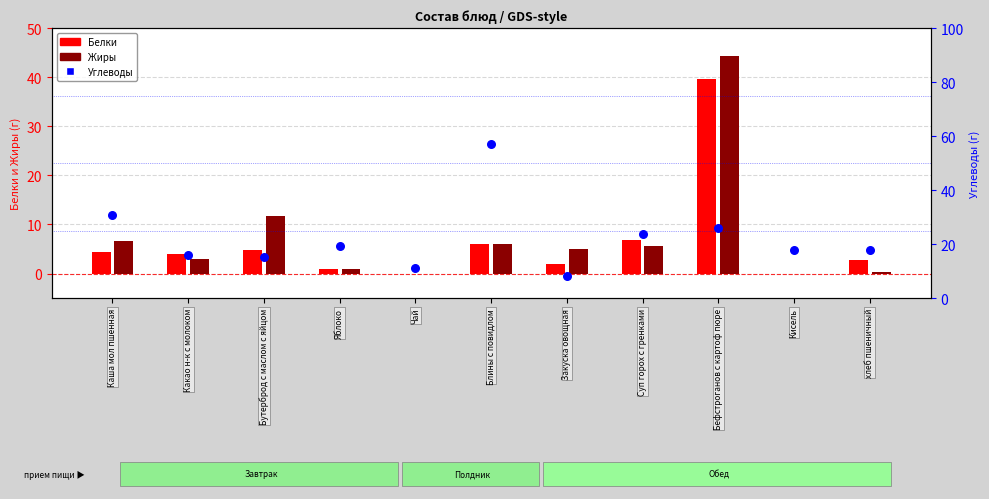

What are all the series names shown in the legend?

Белки, Жиры, Углеводы